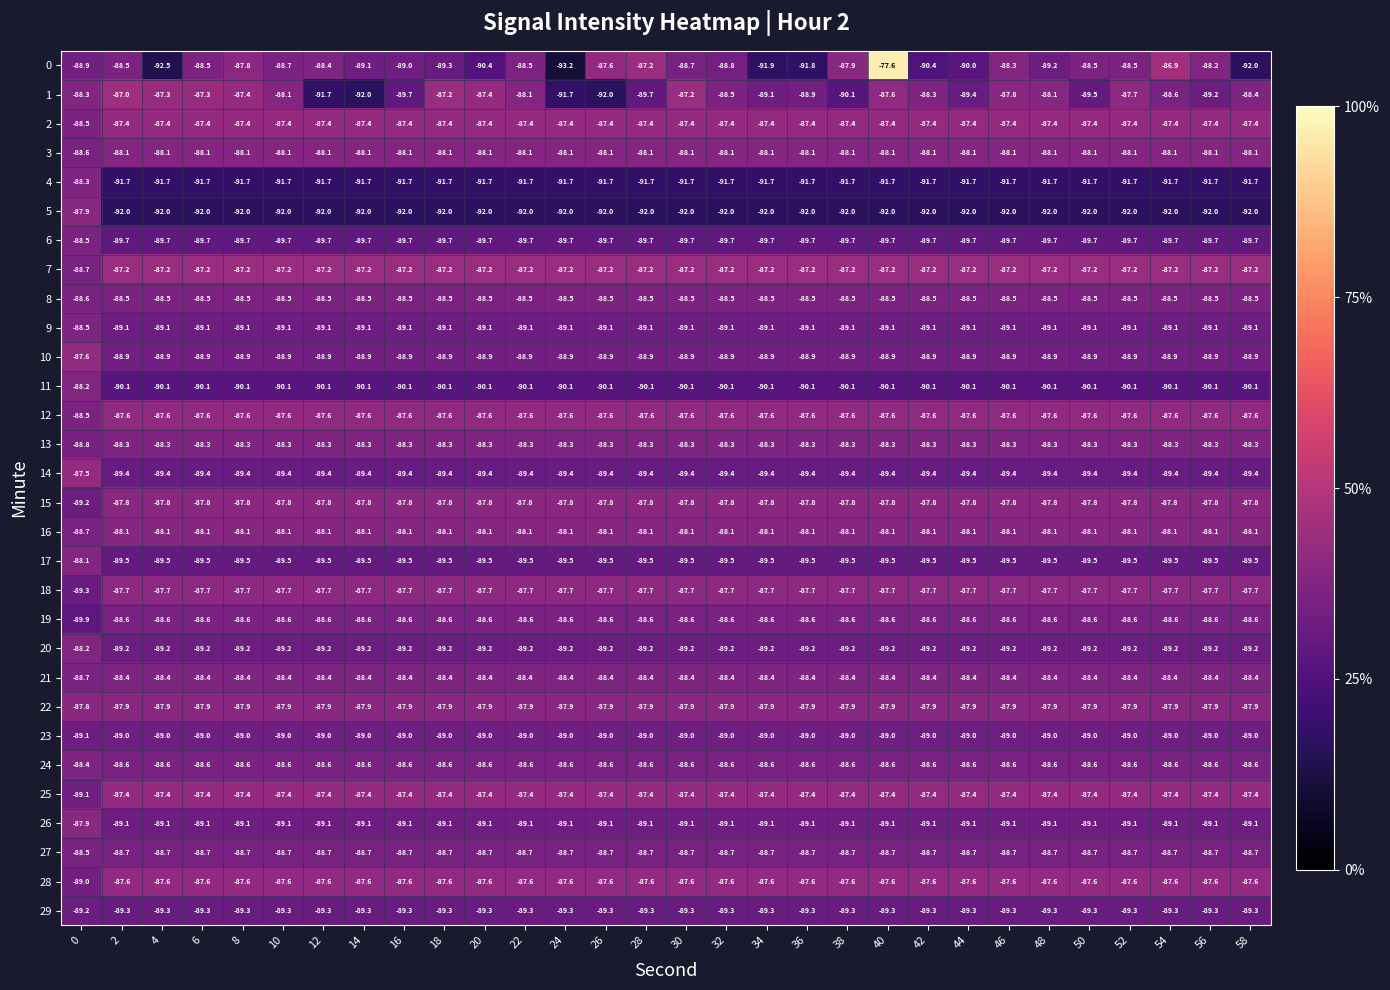

What is the spread (max minus min) of values at 32?

4.8